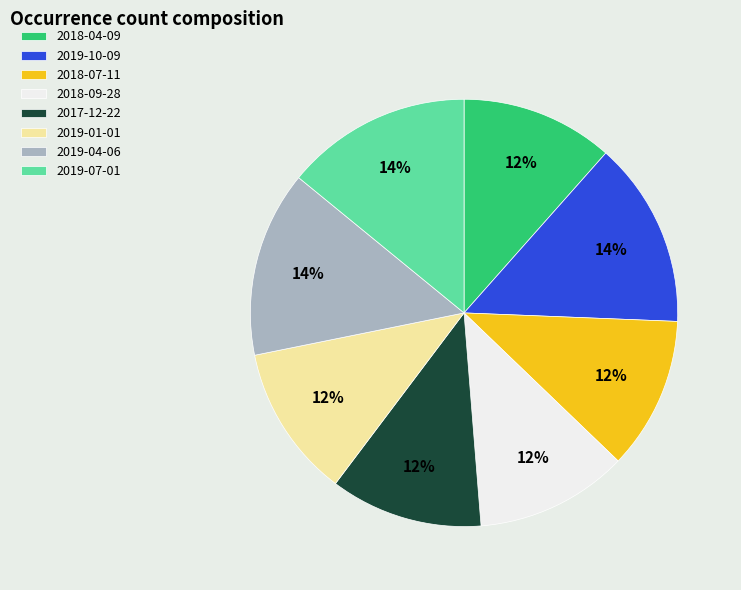

Count the number of slices in the pie.

8